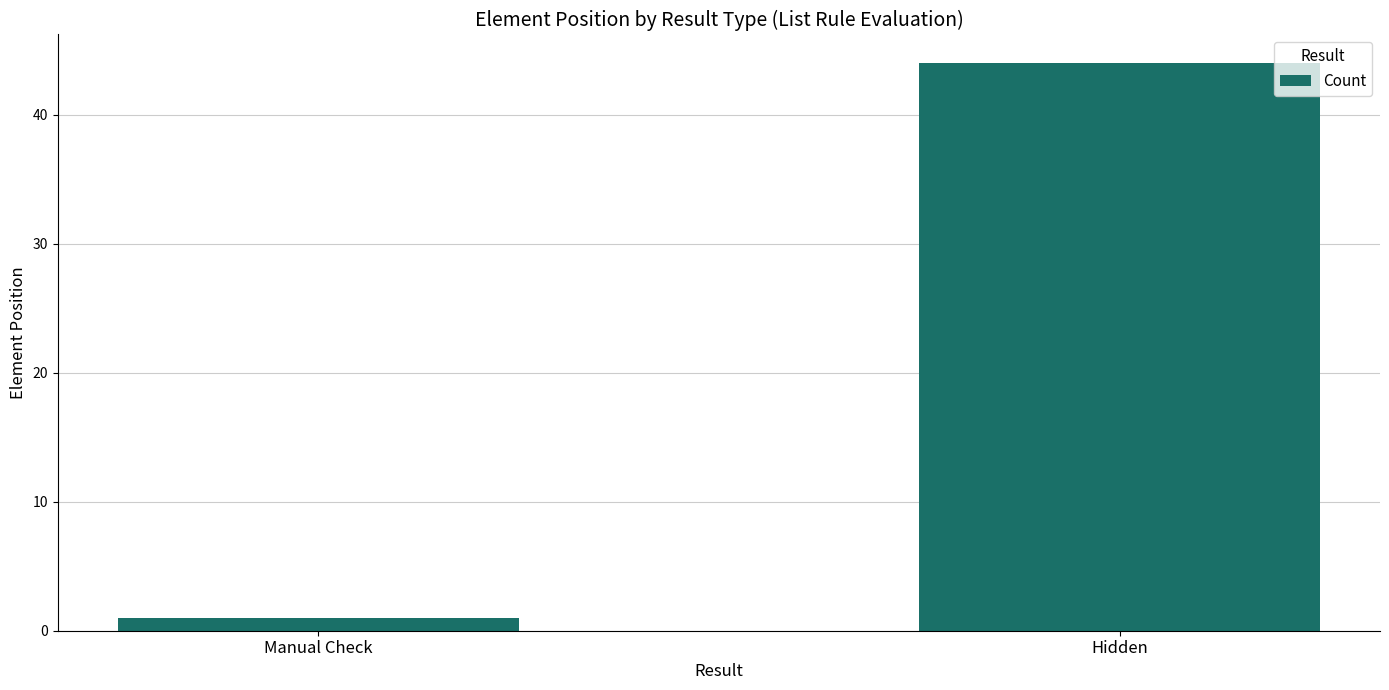

What is the difference between the maximum and minimum values?

43